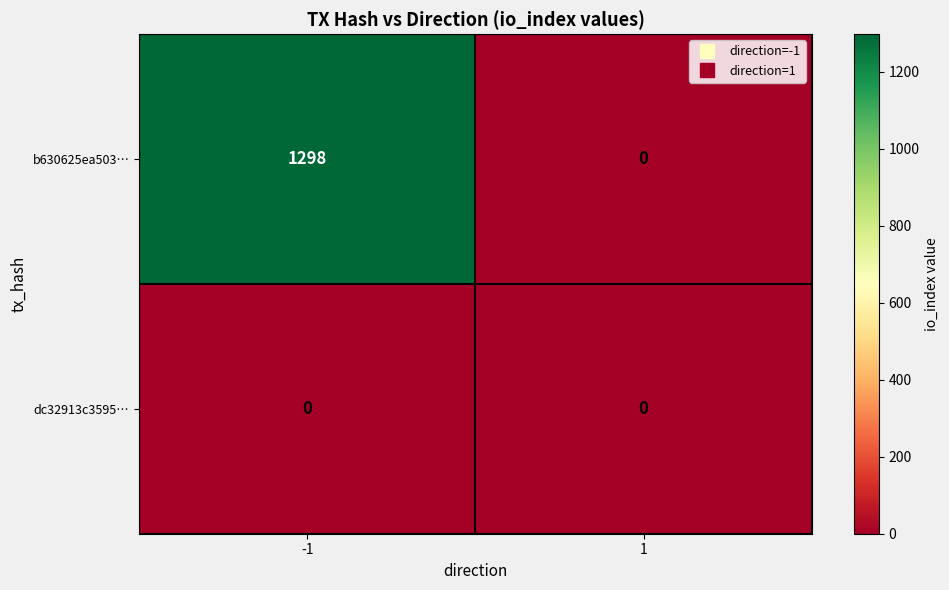

Is the value of dc32913c3595… at -1 greater than the value of b630625ea503… at -1?

No